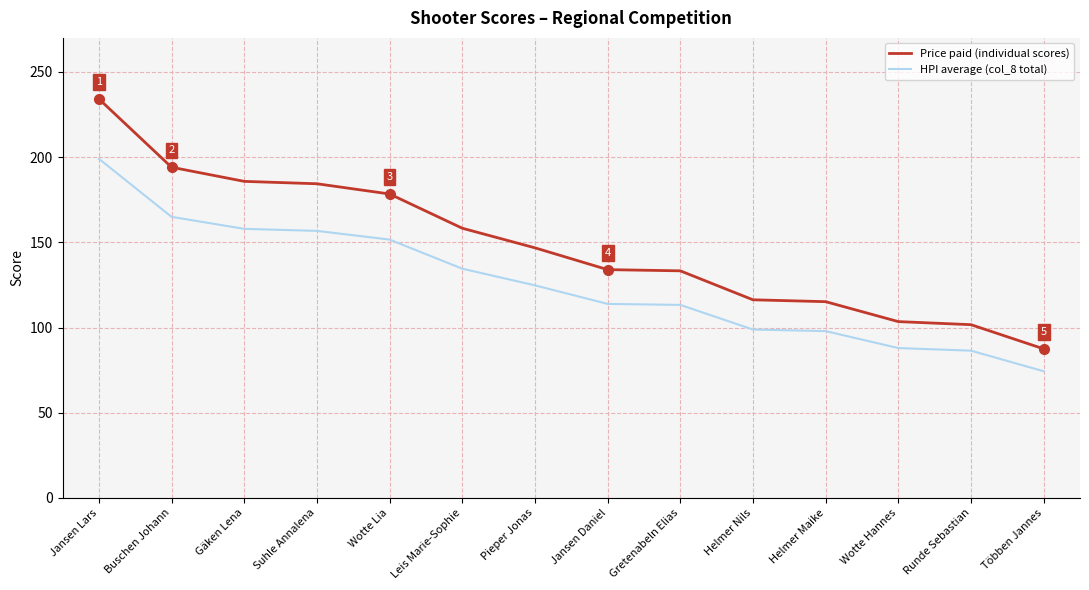

Which category has the highest value across all series?

Jansen Lars